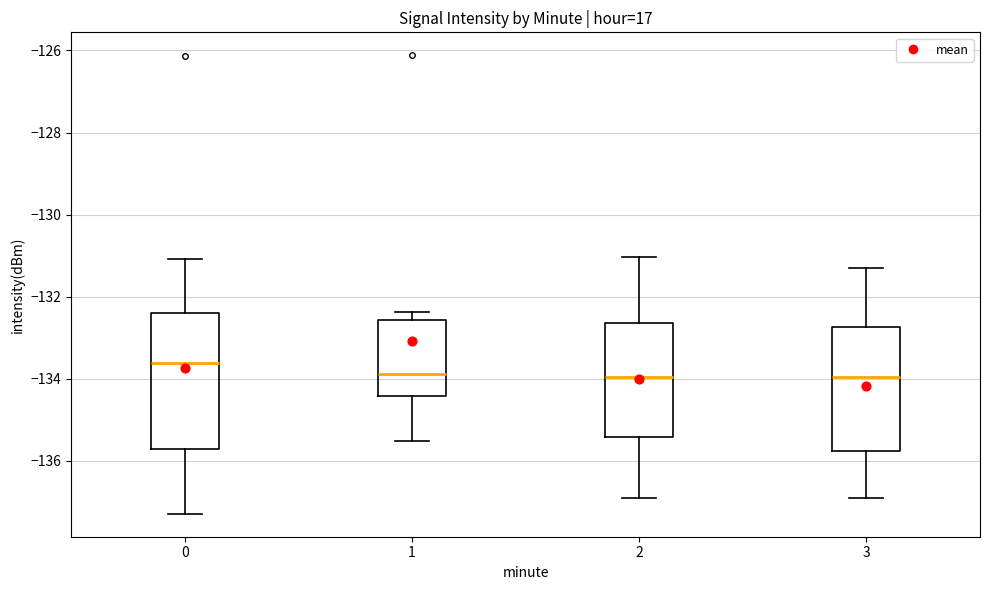

Reading left to right, read every box against the y-axis: the position of its median line, the range the box covers, and the ends of its whiskers. The values are not printed on the chart, so give them approximately, as read against the axis.

0: median -133.6, box -135.8 to -132.4, whiskers -137.2 to -131.0
1: median -133.8, box -134.4 to -132.6, whiskers -135.6 to -132.4
2: median -134.0, box -135.4 to -132.6, whiskers -137.0 to -131.0
3: median -134.0, box -135.8 to -132.8, whiskers -137.0 to -131.2